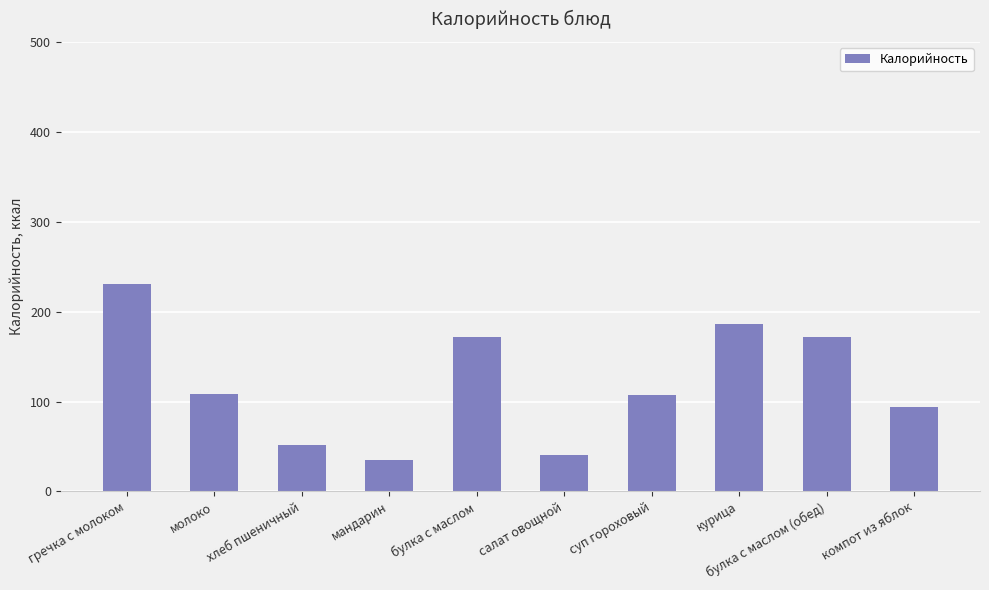

What is the smallest value displayed?

35.0